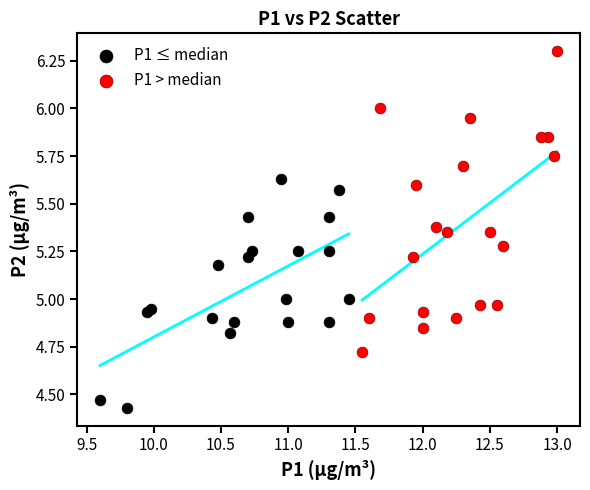

What are all the series names shown in the legend?

P1 ≤ median, P1 > median